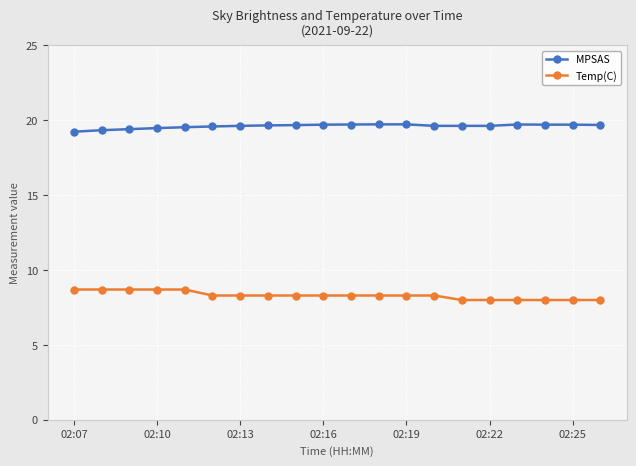

What is the smallest value displayed?

8.0